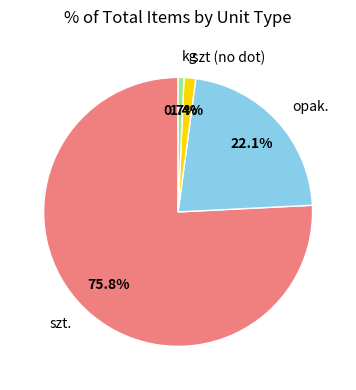

Rank the categories by value from highest to lowest.

szt., opak., szt (no dot), kg